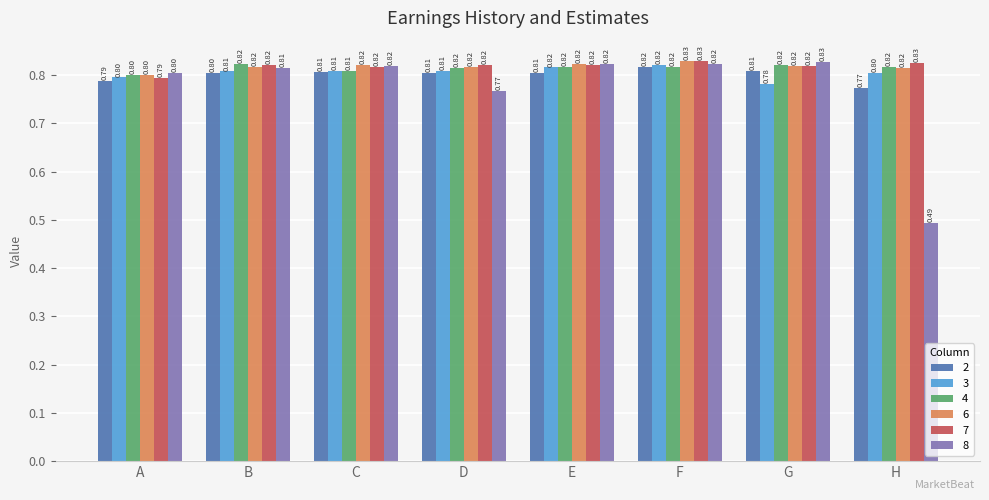

Where is 7 nearest to the value 0?

A